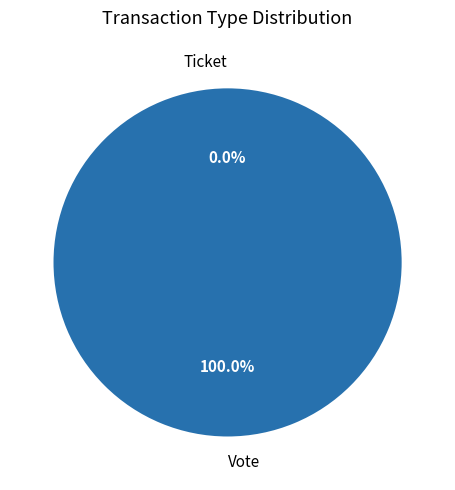

How many segments does this pie chart have?

2